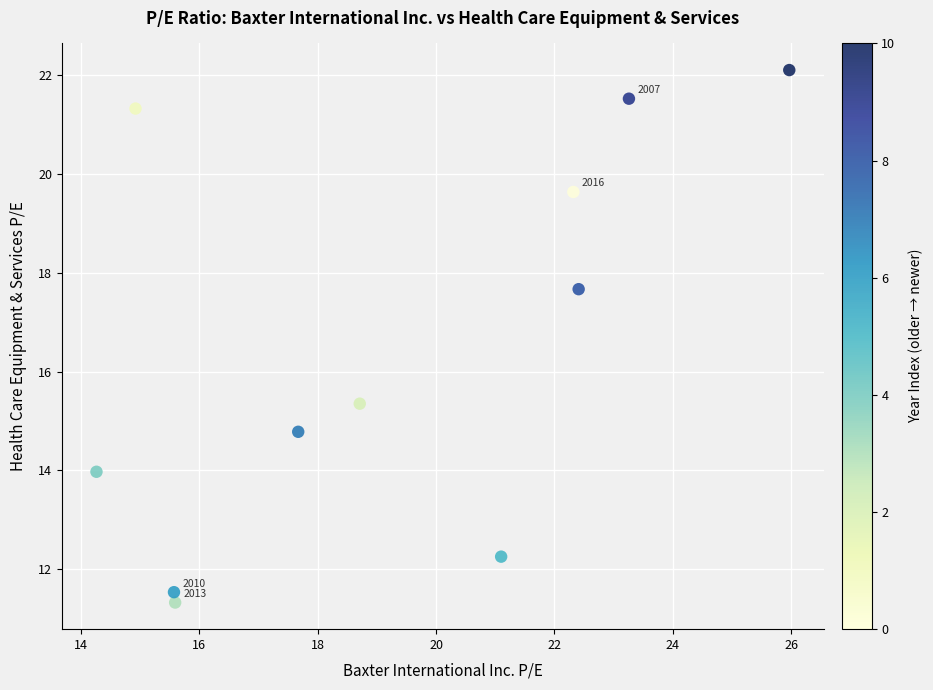

What is the average X value?

19.3